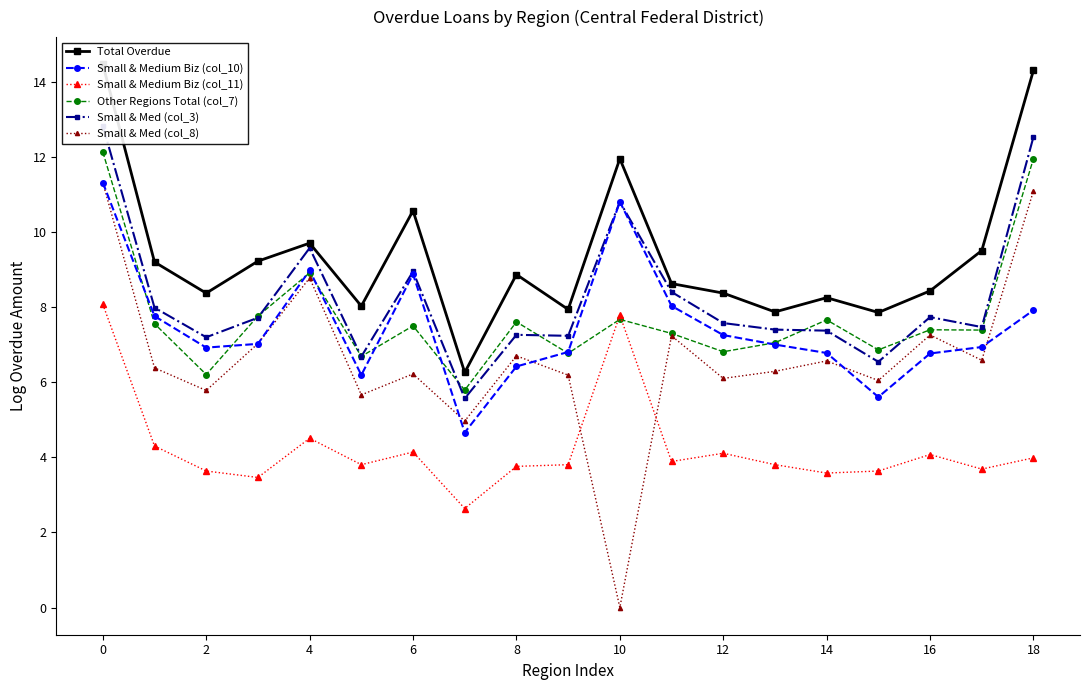

What is the difference between the maximum and second lowest values in the Small & Medium Biz (col_11) series?

4.6